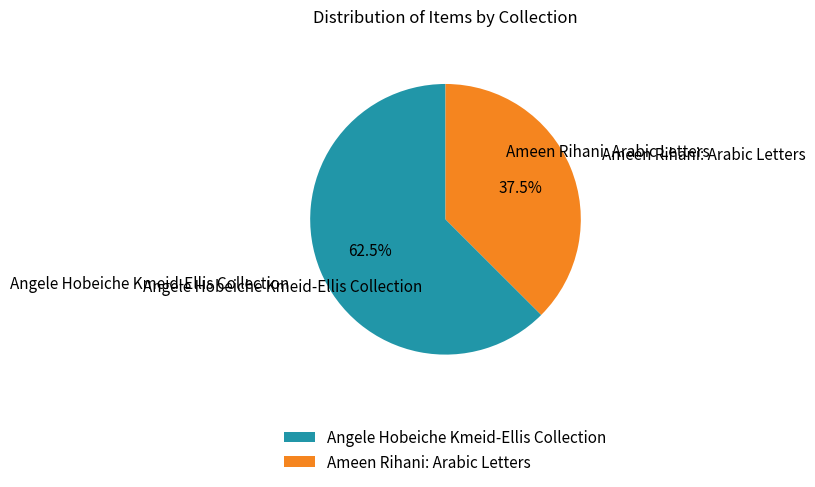

Is it true that Ameen Rihani: Arabic Letters is 28% of the pie?

False